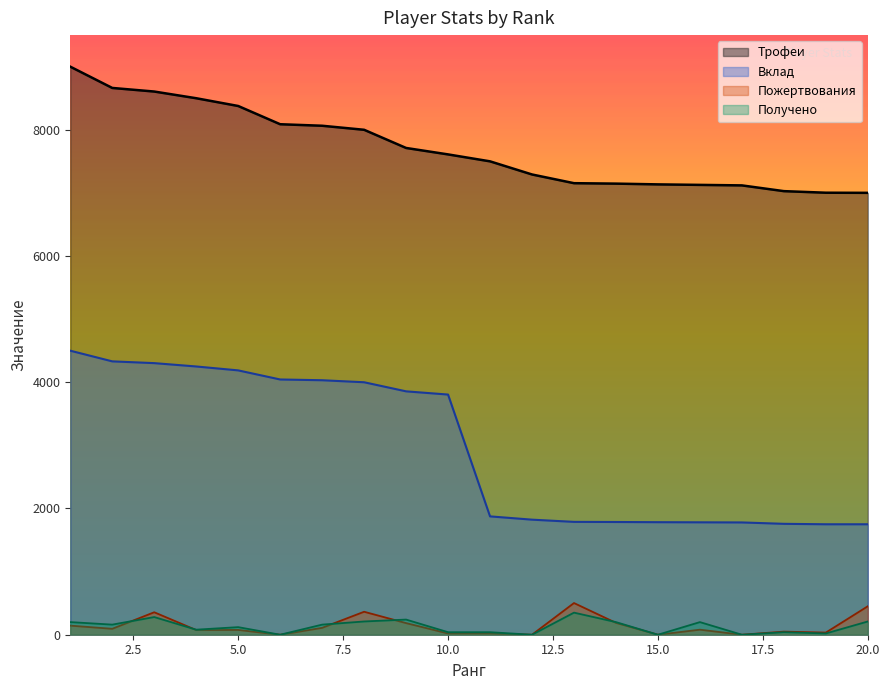

Reading left to right, transcribe all the data shown in this chart.

Трофеи: 1=9000	2=8663	3=8606	4=8500	5=8377	6=8088	7=8064	8=8000	9=7712	10=7610	11=7500	12=7292	13=7154	14=7147	15=7135	16=7127	17=7119	18=7028	19=7003	20=7001
Вклад: 1=4500	2=4331	3=4303	4=4250	5=4188	6=4044	7=4032	8=4000	9=3856	10=3805	11=1875	12=1823	13=1788	14=1786	15=1783	16=1781	17=1779	18=1757	19=1750	20=1750
Пожертвования: 1=144	2=94	3=356	4=74	5=76	6=0	7=109	8=364	9=184	10=20	11=20	12=0	13=502	14=188	15=0	16=80	17=0	18=49	19=34	20=451
Получено: 1=200	2=160	3=280	4=80	5=120	6=0	7=160	8=210	9=240	10=40	11=40	12=0	13=350	14=200	15=0	16=200	17=0	18=40	19=20	20=210